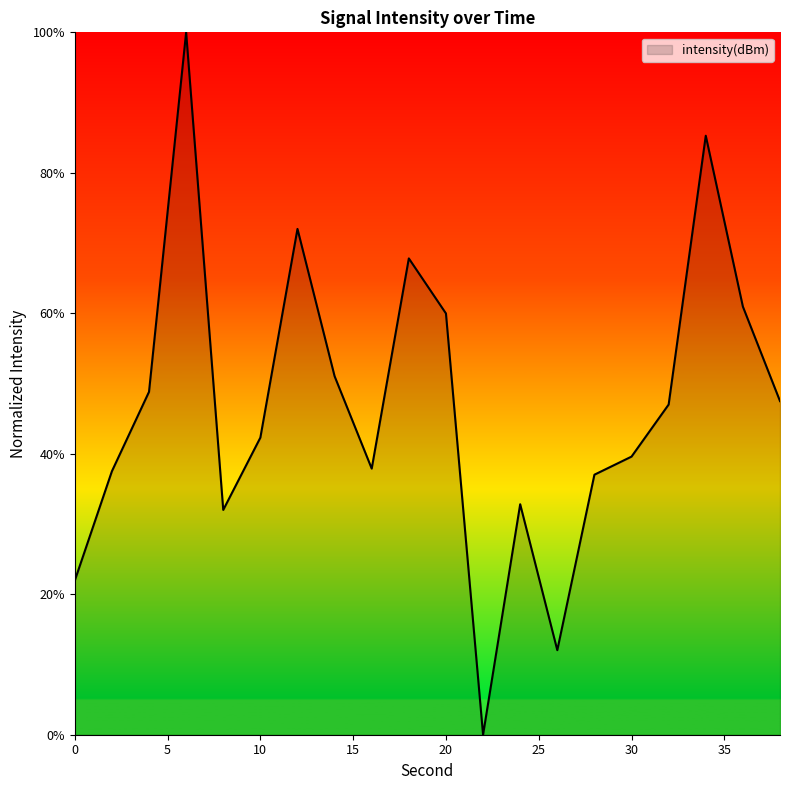

What is the maximum value shown in the chart?

100.0